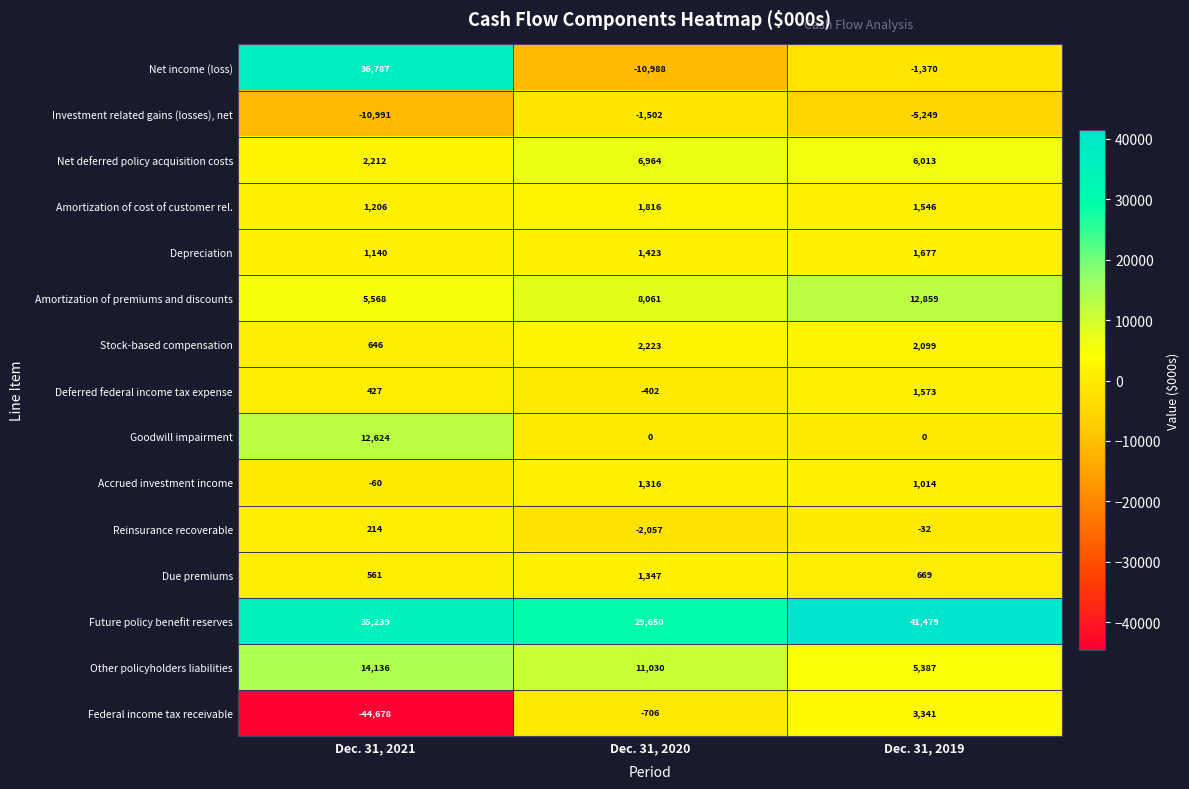

What is the greatest value displayed?

41479